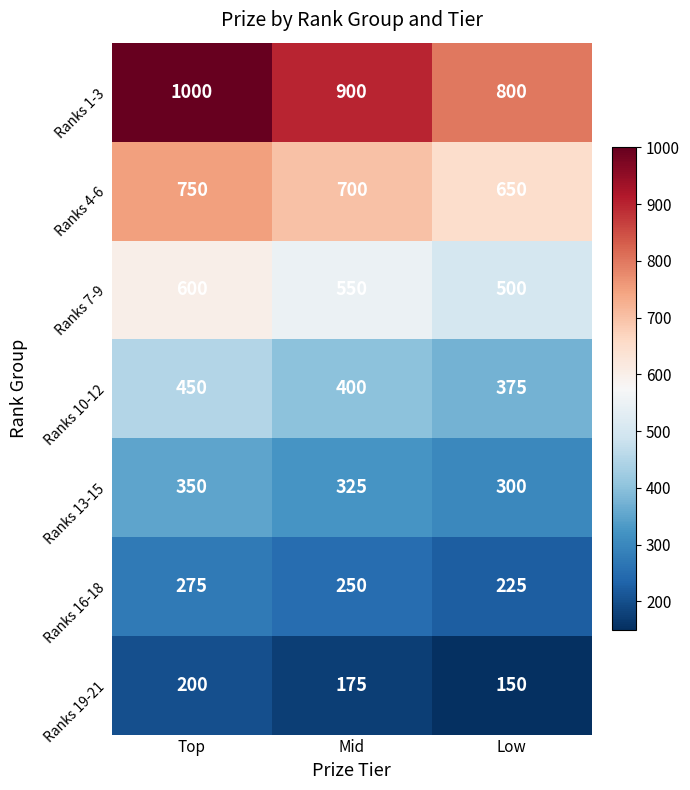

Which series has the largest range (max minus min)?

Ranks 1-3